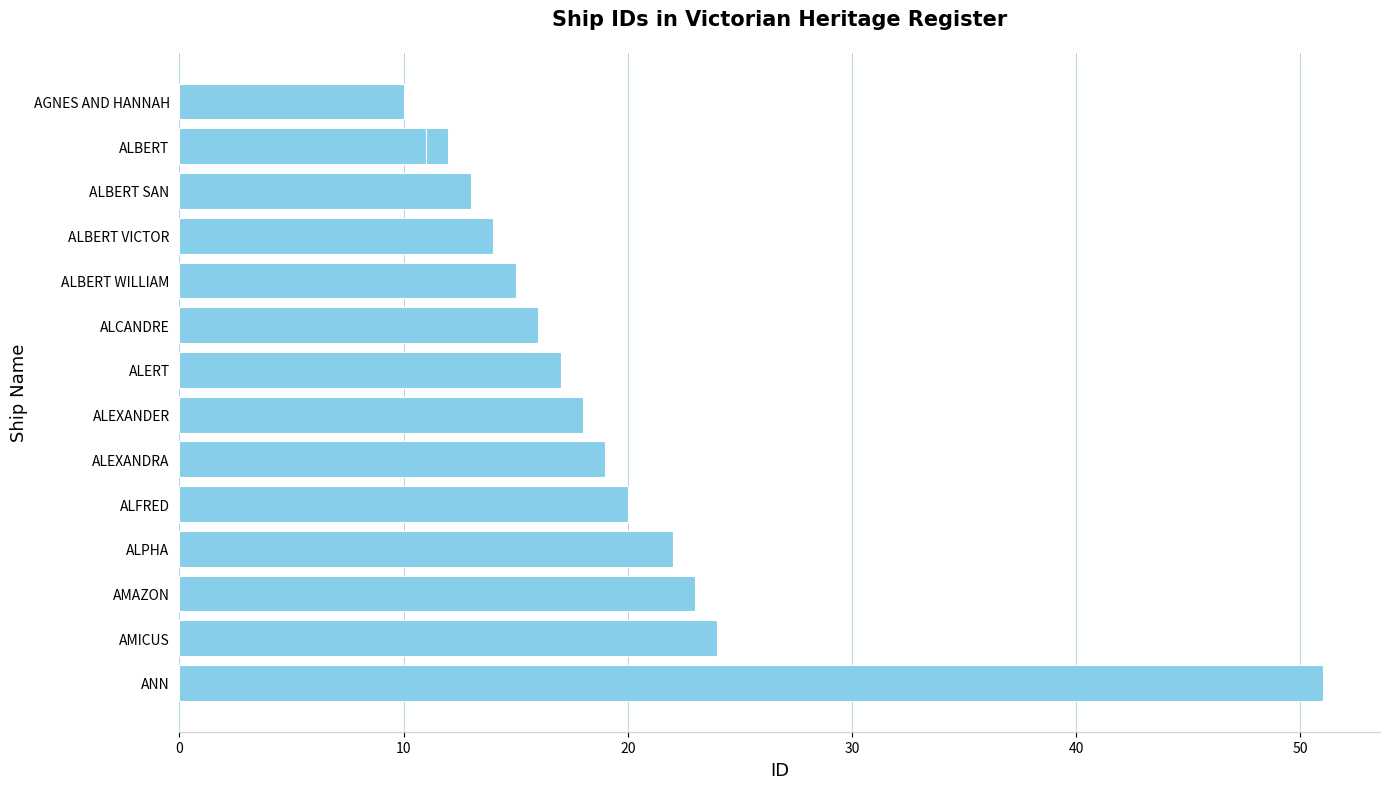

What is the average value?

19